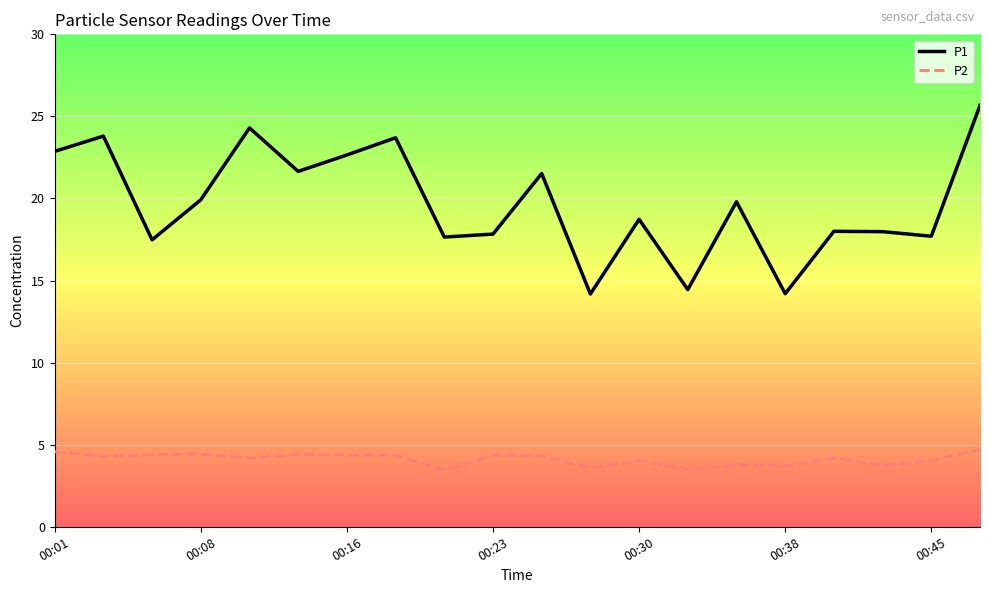

What are all the series names shown in the legend?

P1, P2